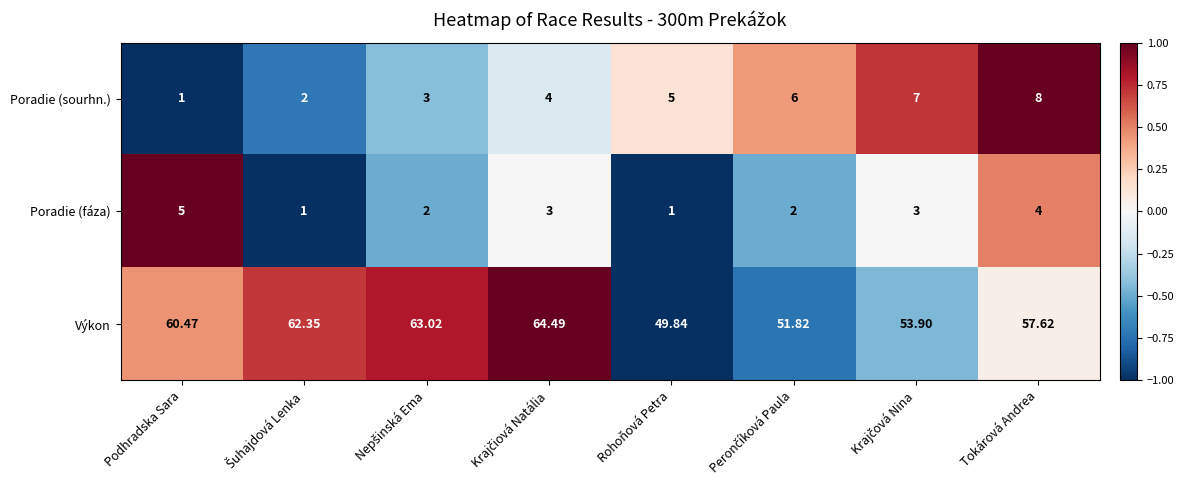

Where is Výkon nearest to the value 57?

Tokárová Andrea